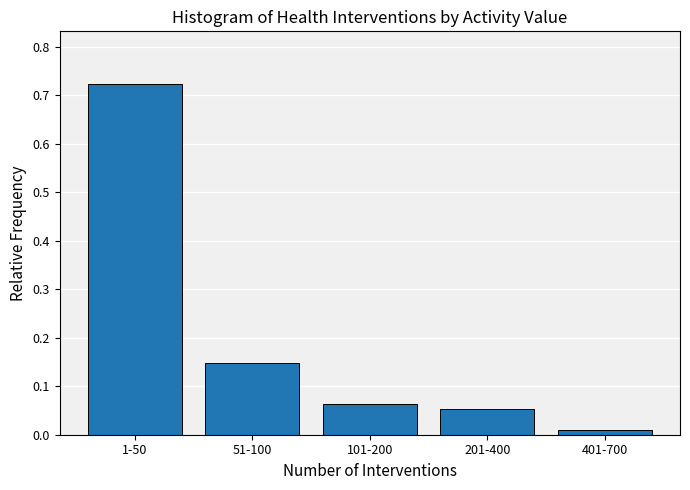

At which label is the value closest to 0?

401-700